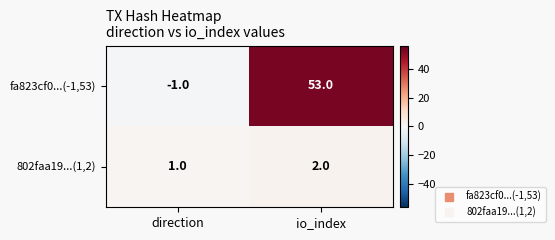

What is the sum of the fa823cf0...(-1,53) values at direction and io_index?

52